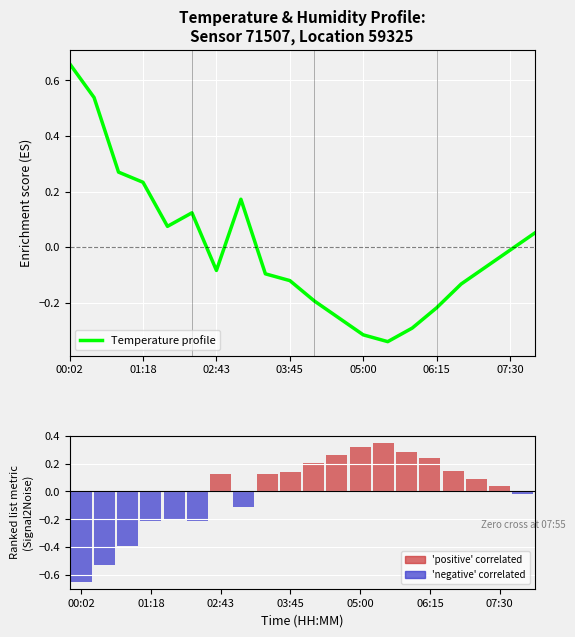

At how many categories does at least one series exceed 0?

20